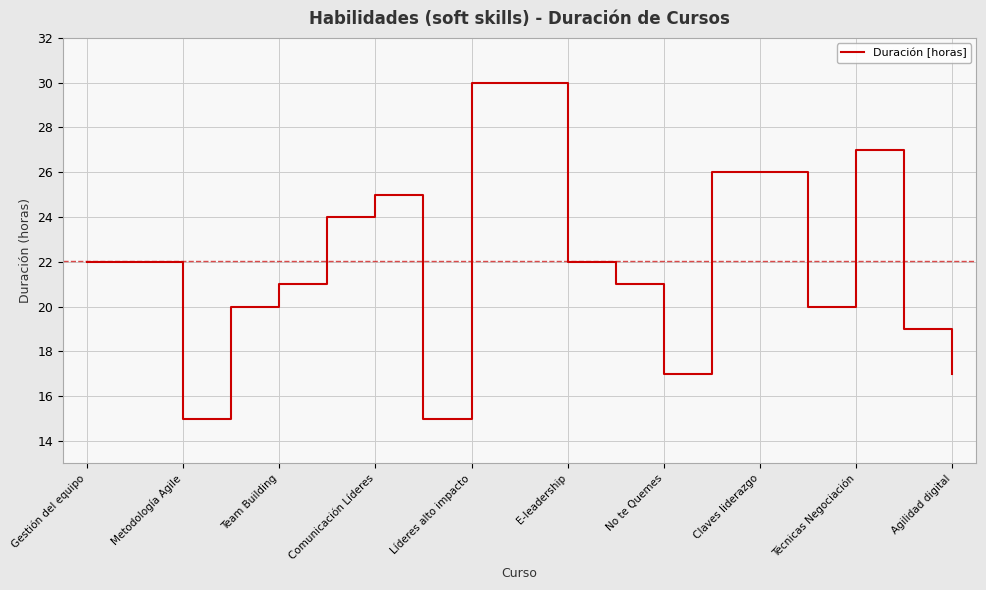

How many values are below 22?

9